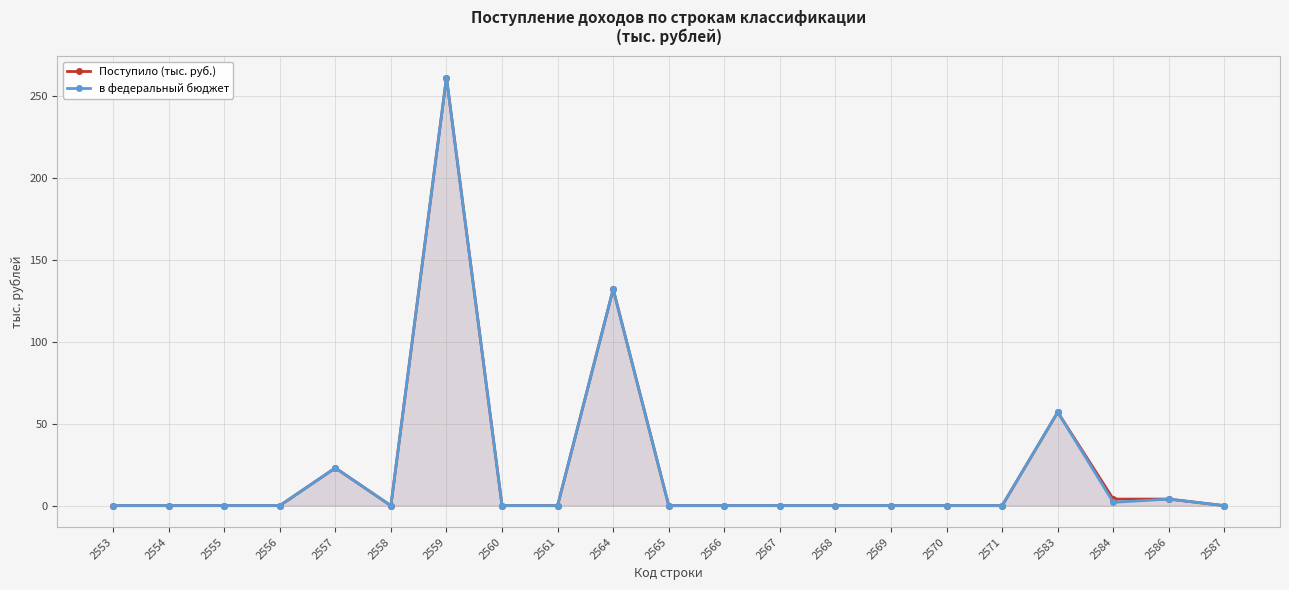

What is the difference between the maximum and minimum values in the в федеральный бюджет series?

261